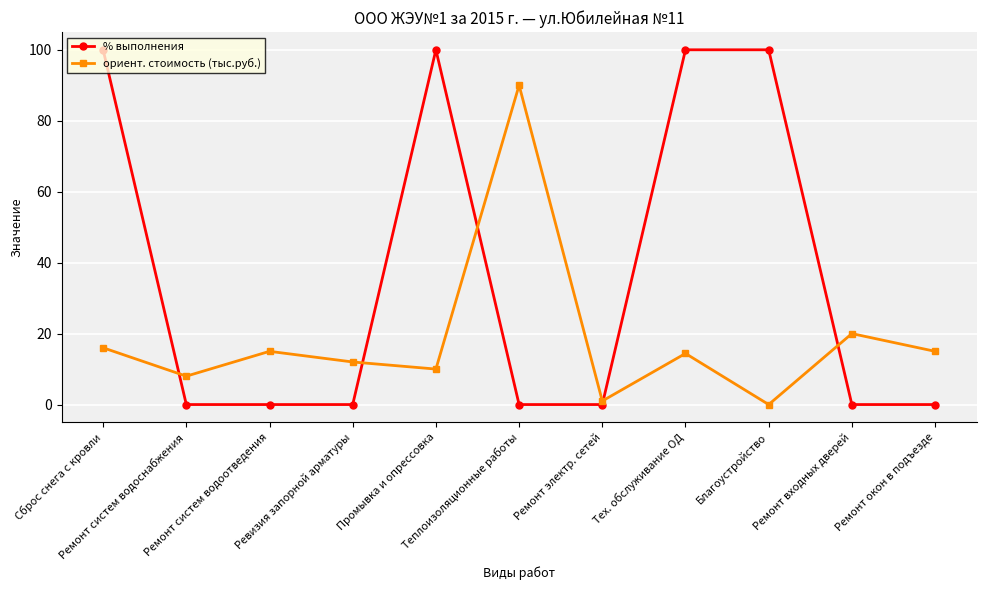

How many distinct data groups are displayed?

2